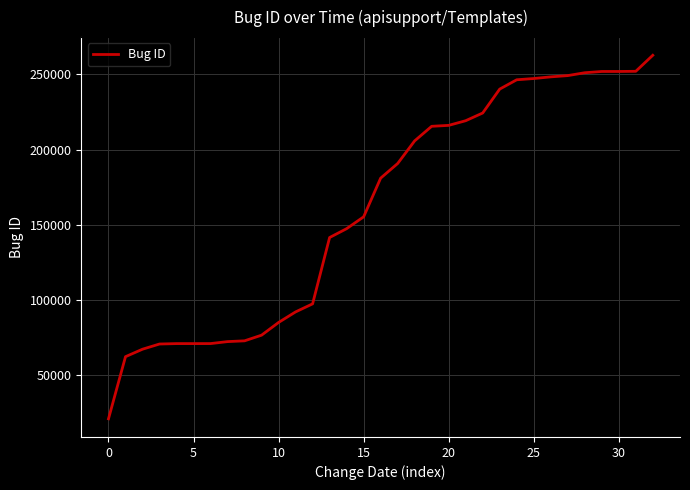

What is the maximum value shown in the chart?

262694